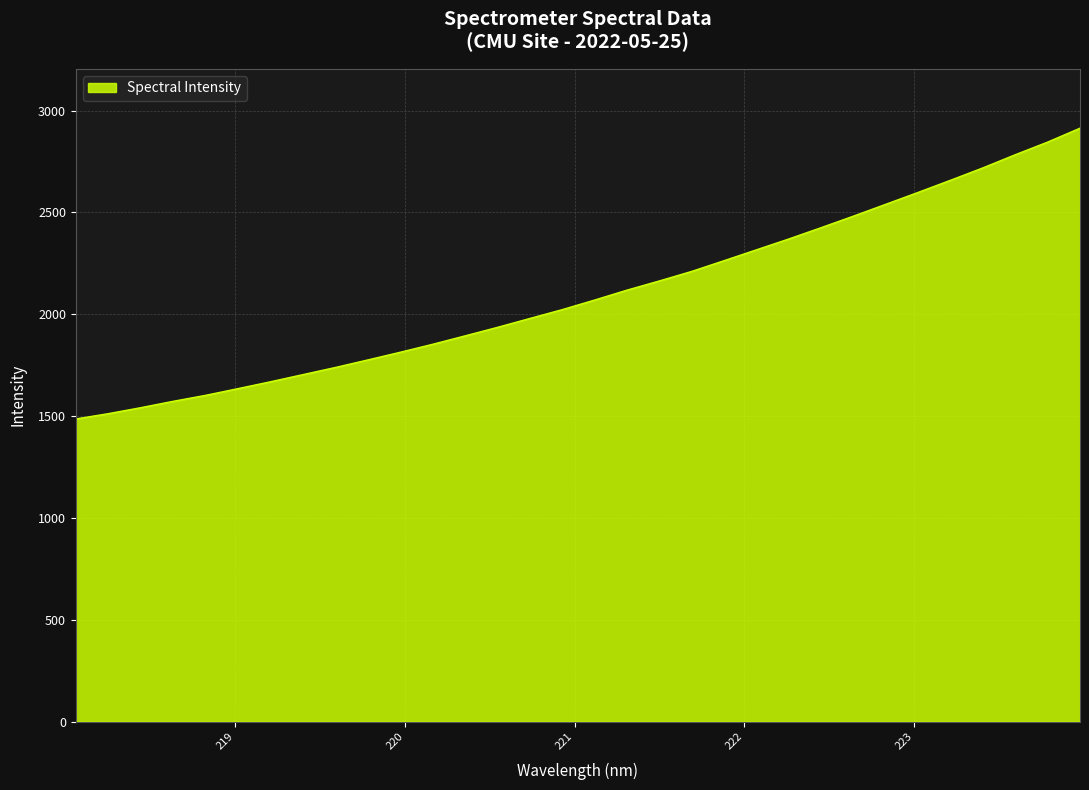

How many values are below 2069?

16